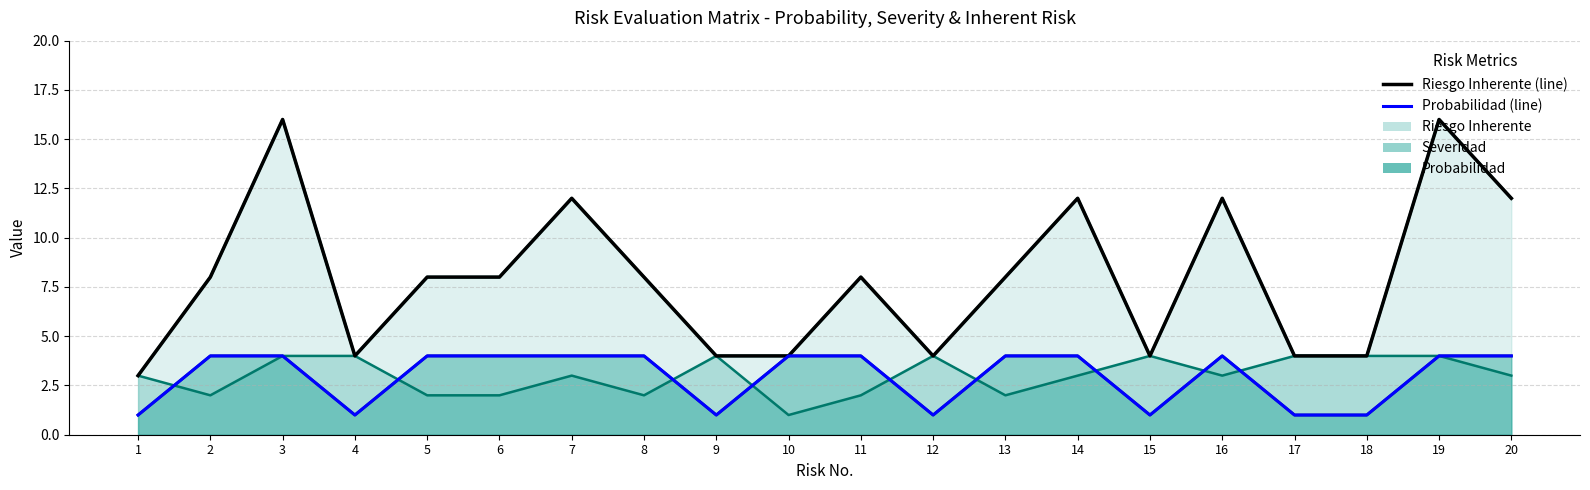

In Probabilidad, how many points are lower than both neighbors (excluding endpoints)?

4